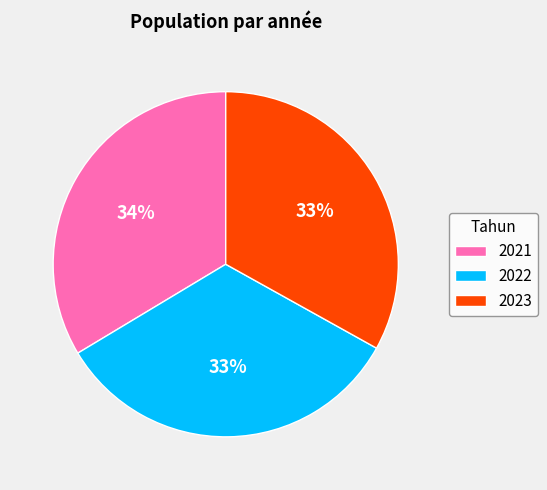

To the nearest percent, what percentage of the pie is 2023?

33%